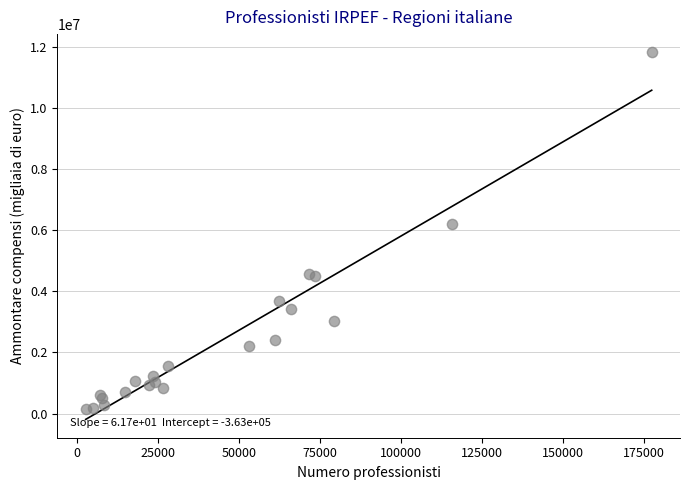

What Y value in the scatter plot is closest to 5989687?

6195480